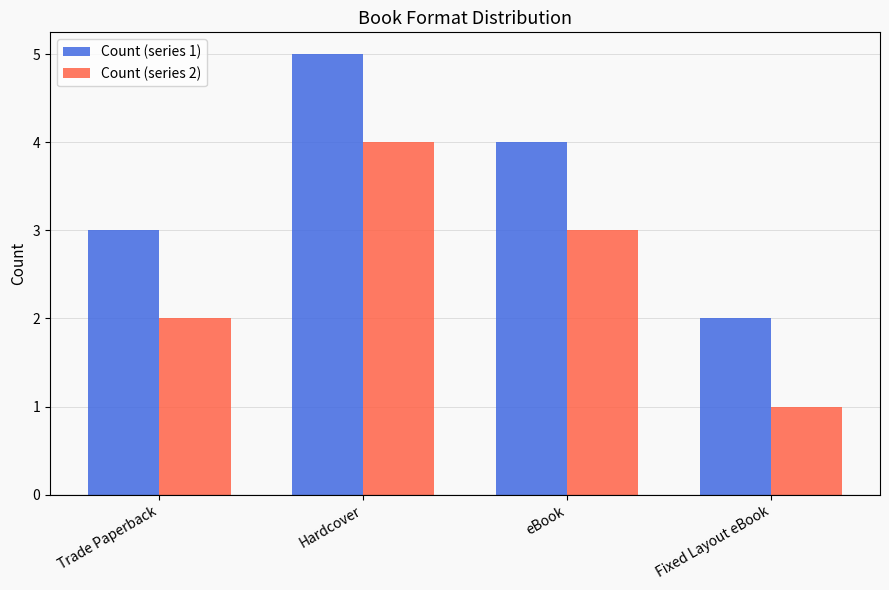

What is the maximum value shown in the chart?

5